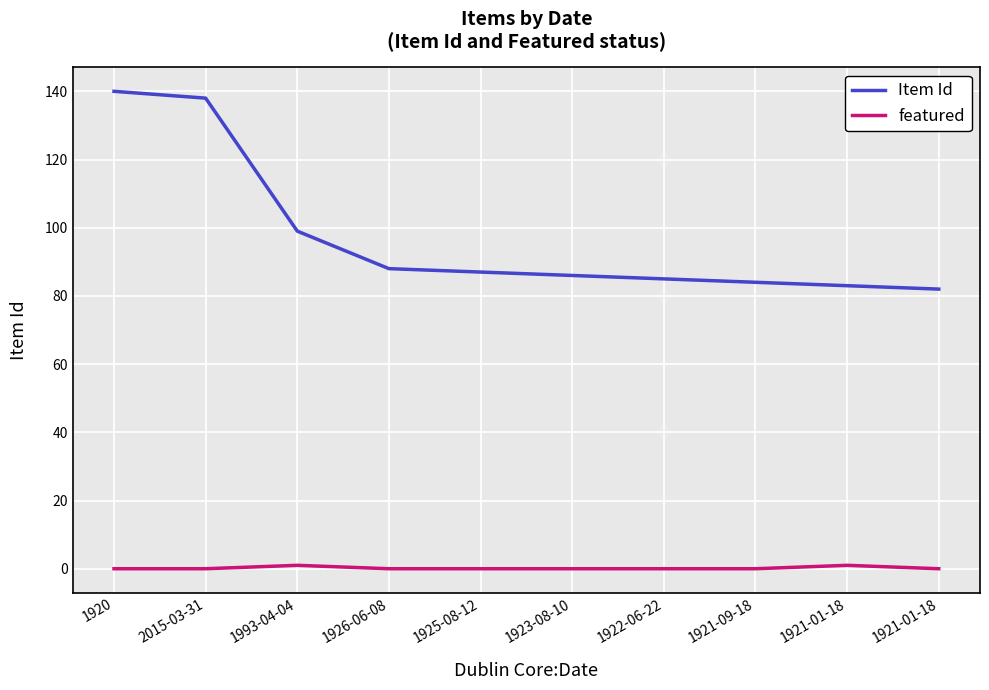

How many lines are shown in the chart?

2